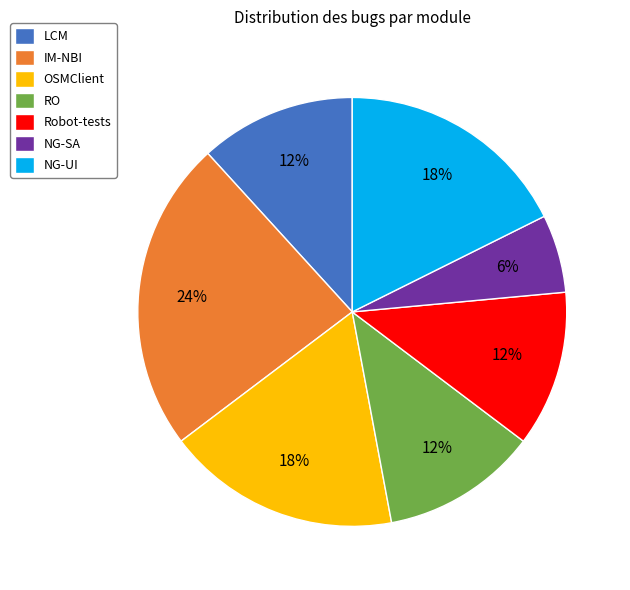

What is the ratio of the value at IM-NBI to the value at Robot-tests?

2.0